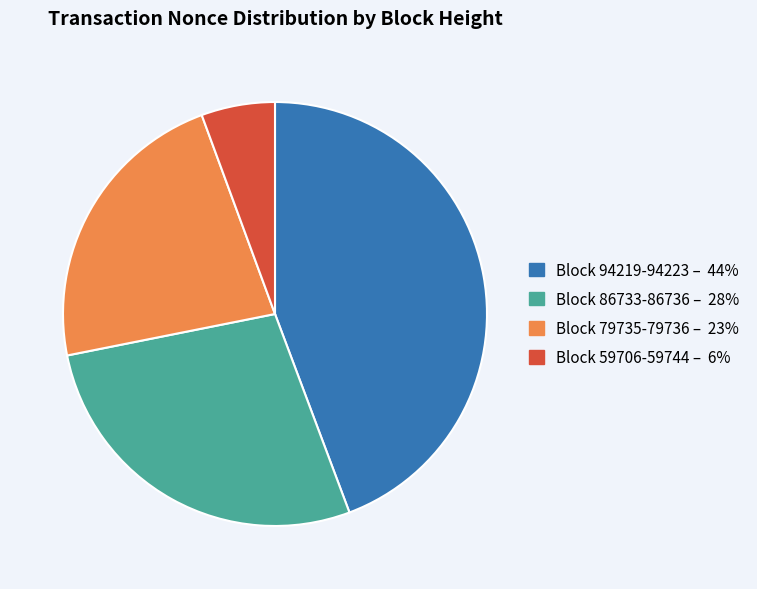

How many slices are in this pie chart?

4